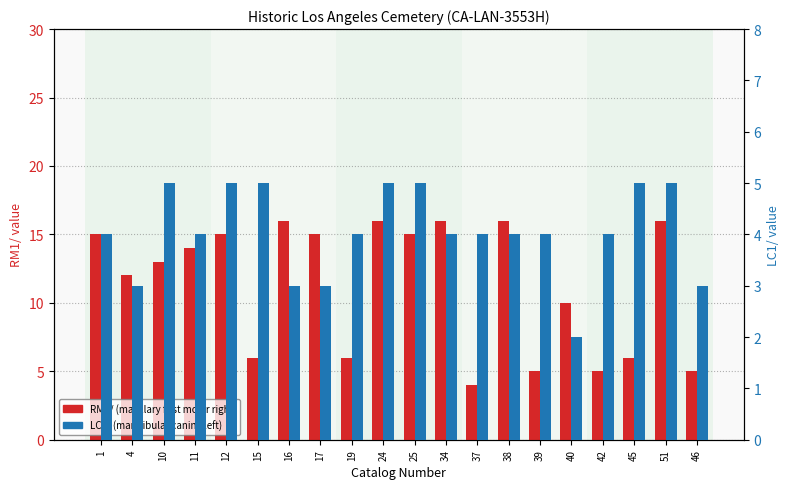

Reading right to left, list all the values displayed in this chart.

RM1/: 46=5	51=16	45=6	42=5	40=10	39=5	38=16	37=4	34=16	25=15	24=16	19=6	17=15	16=16	15=6	12=15	11=14	10=13	4=12	1=15
LC1/: 46=3	51=5	45=5	42=4	40=2	39=4	38=4	37=4	34=4	25=5	24=5	19=4	17=3	16=3	15=5	12=5	11=4	10=5	4=3	1=4